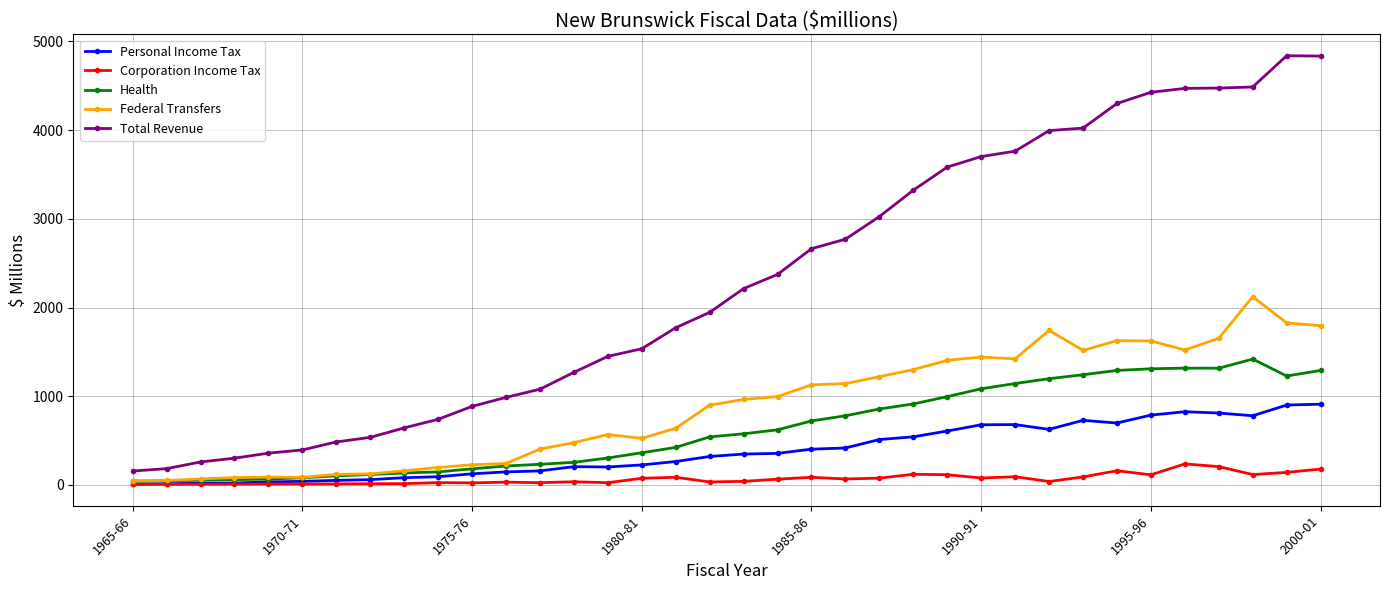

True or false: Total Revenue and Health intersect in this chart.

False